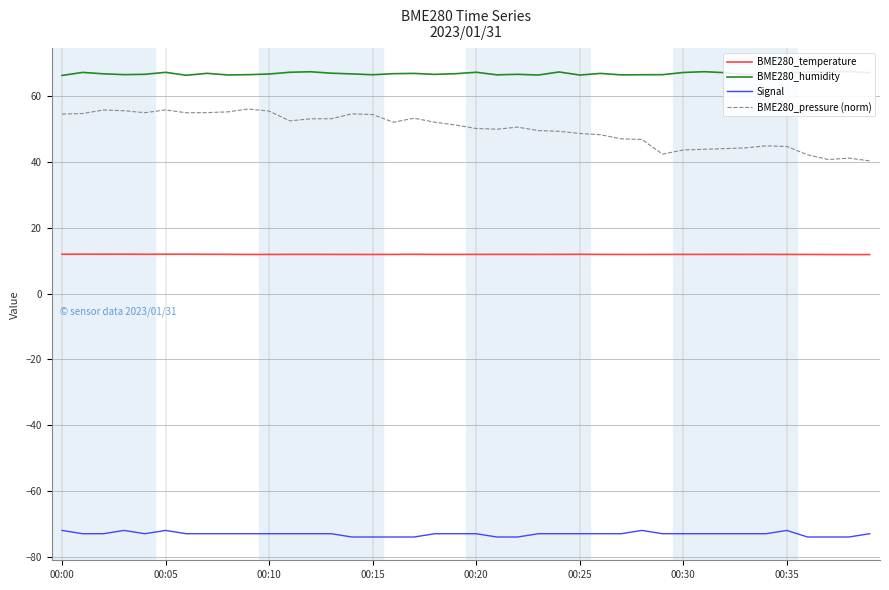

At 21, list the series in order from smallest to largest.

Signal, BME280_temperature, BME280_pressure (norm), BME280_humidity